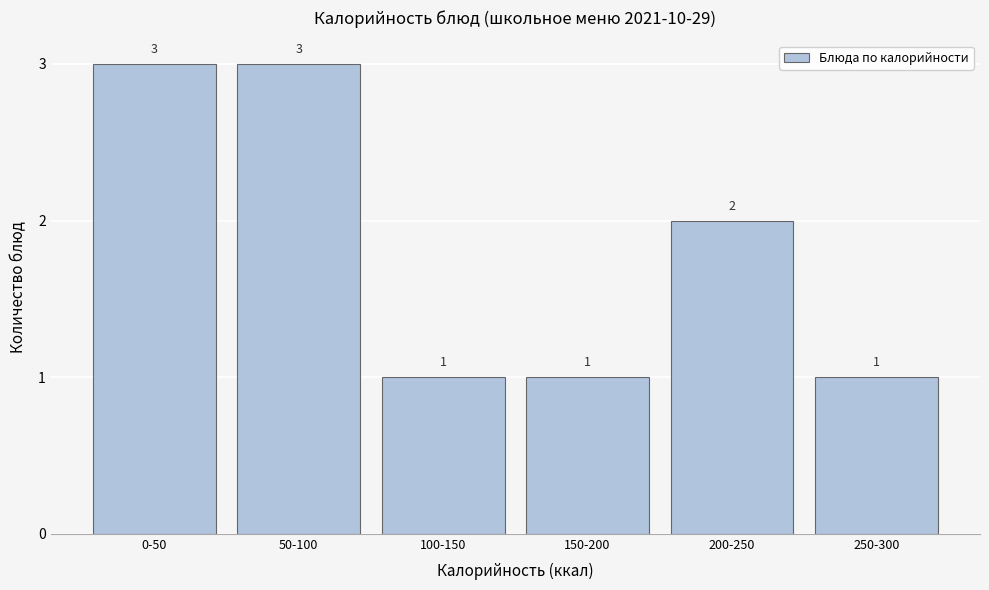

Reading right to left, what are all the values shown in this chart?

1	2	1	1	3	3